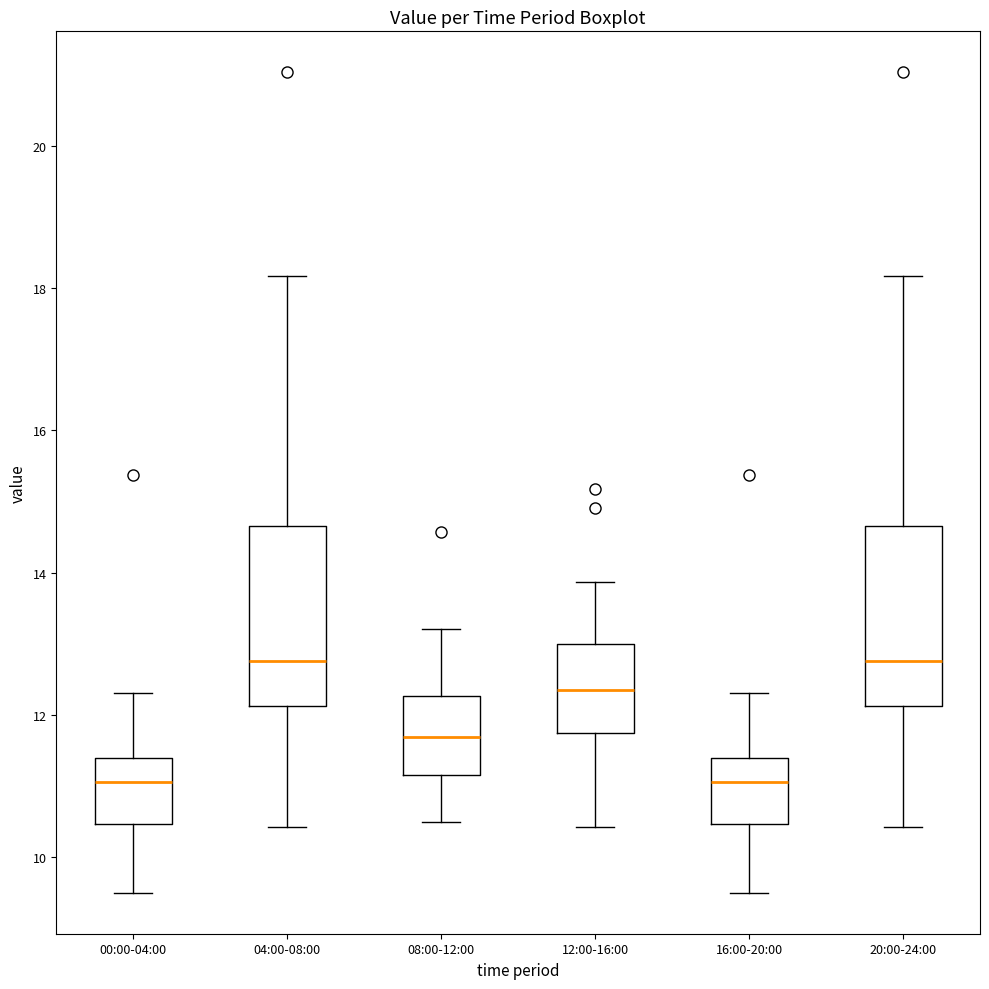

Reading left to right, read every box against the y-axis: the position of its median line, the range the box covers, and the ends of its whiskers. The values are not printed on the chart, so give them approximately, as read against the axis.

00:00-04:00: median 11.0, box 10.4 to 11.4, whiskers 9.6 to 12.4
04:00-08:00: median 12.8, box 12.2 to 14.6, whiskers 10.4 to 18.2
08:00-12:00: median 11.6, box 11.2 to 12.2, whiskers 10.6 to 13.2
12:00-16:00: median 12.4, box 11.8 to 13.0, whiskers 10.4 to 13.8
16:00-20:00: median 11.0, box 10.4 to 11.4, whiskers 9.6 to 12.4
20:00-24:00: median 12.8, box 12.2 to 14.6, whiskers 10.4 to 18.2